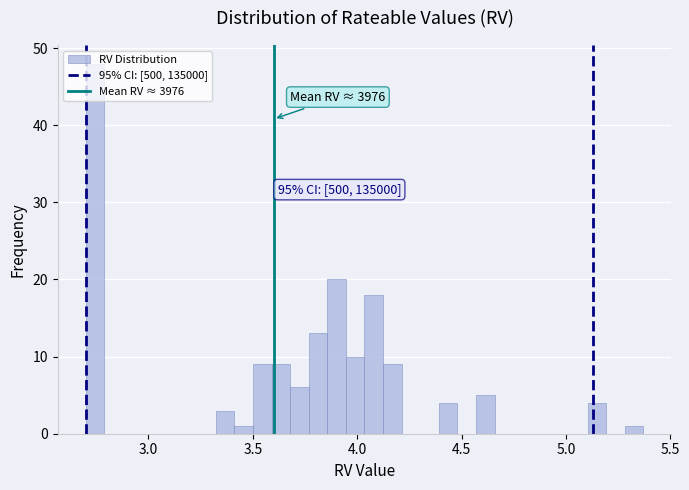

Read against the x-axis, roughly where is the centre of the tallest bar?

2.75